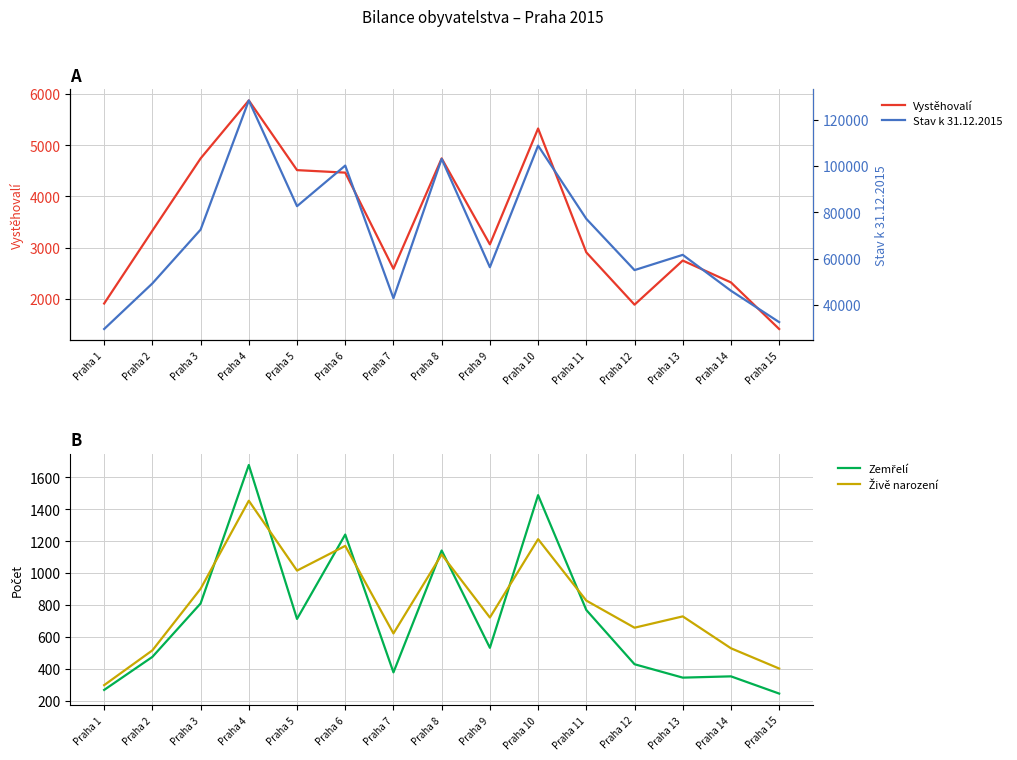

Rank the series by their maximum value, from lowest to highest.

Živě narození, Zemřelí, Vystěhovalí, Stav k 31.12.2015